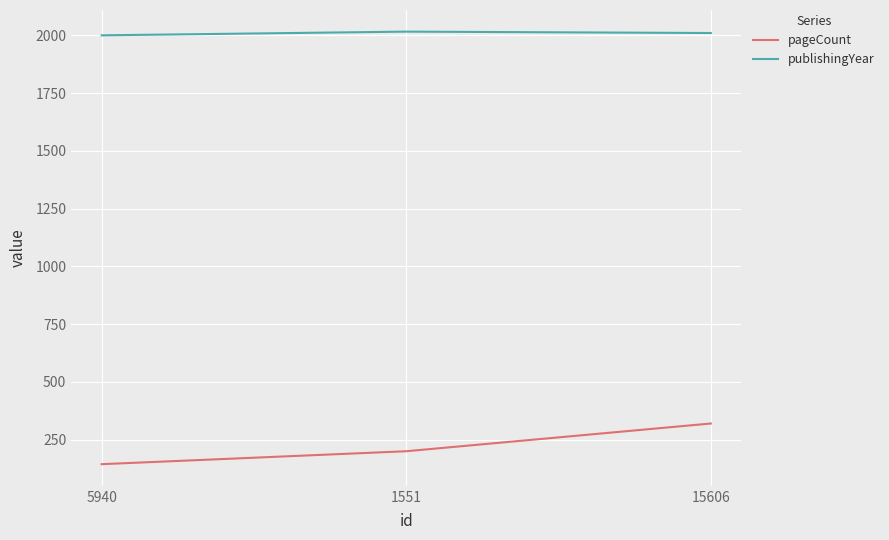

What is the sum of all pageCount values?

664